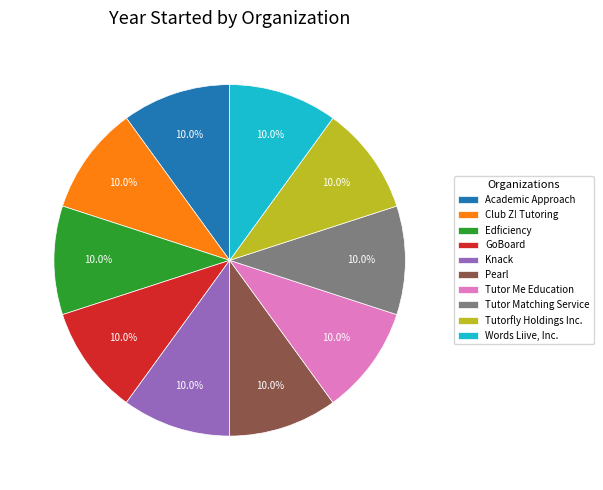

What percentage is NOT represented by Tutor Me Education?

90.0%